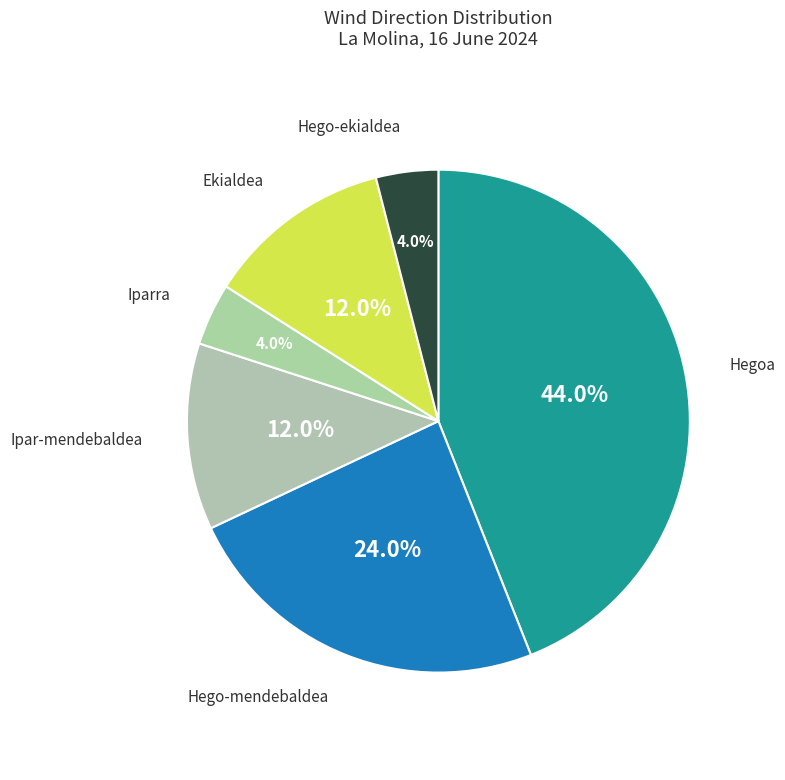

To the nearest percent, what percentage of the pie is Hegoa?

44%